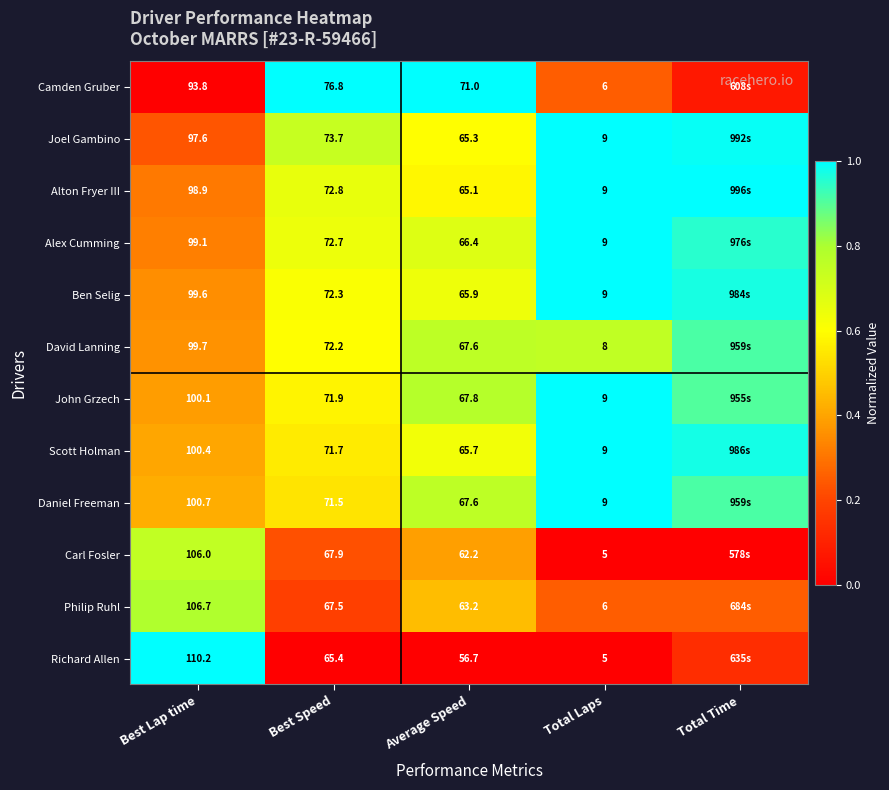

Rank the series at Best Speed from lowest to highest value.

Richard Allen, Philip Ruhl, Carl Fosler, Daniel Freeman, Scott Holman, John Grzech, David Lanning, Ben Selig, Alex Cumming, Alton Fryer III, Joel Gambino, Camden Gruber